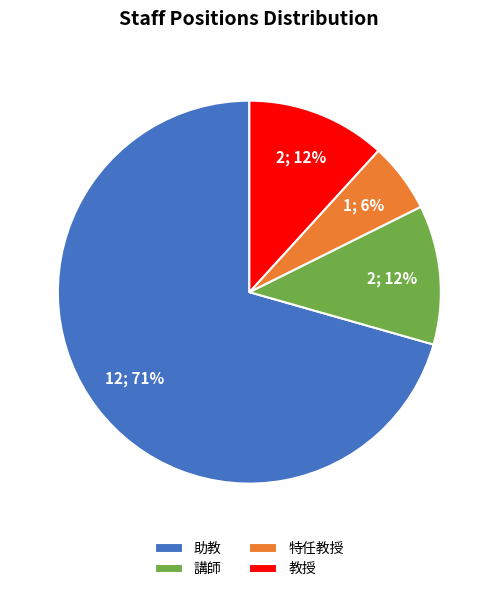

Combined, do 特任教授 and 助教 account for over 50%?

Yes